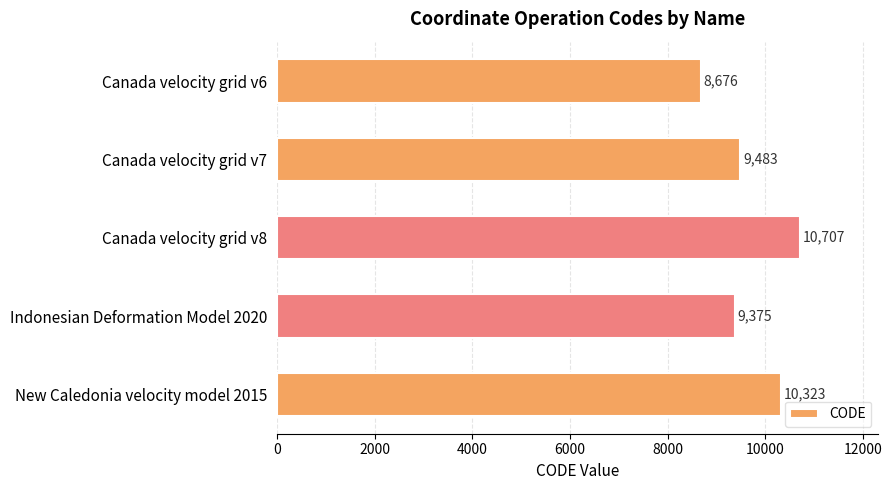

Rank the categories by value from lowest to highest.

Canada velocity grid v6, Indonesian Deformation Model 2020, Canada velocity grid v7, New Caledonia velocity model 2015, Canada velocity grid v8